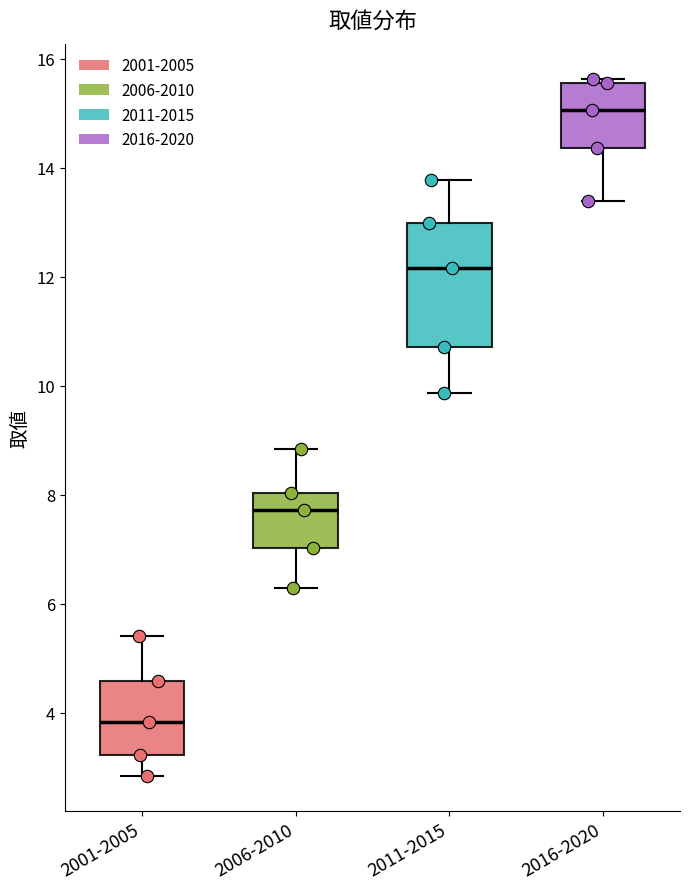

Reading left to right, transcribe this box plot: for each box, give where its median line is, the range the box spans, and where its two whiskers end, as read against the y-axis. The values are not printed on the chart, so give them approximately, as read against the axis.

2001-2005: median 3.8, box 3.2 to 4.6, whiskers 2.8 to 5.4
2006-2010: median 7.8, box 7.0 to 8.0, whiskers 6.2 to 8.8
2011-2015: median 12.2, box 10.8 to 13.0, whiskers 9.8 to 13.8
2016-2020: median 15.0, box 14.4 to 15.6, whiskers 13.4 to 15.6 (just above the box's upper edge)